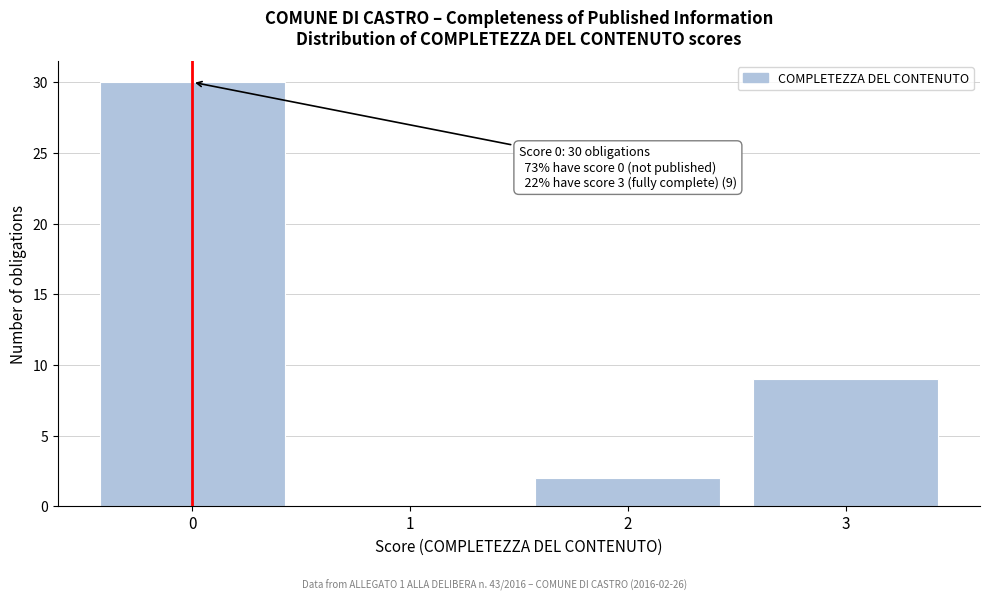

Reading left to right, extract all data points from this chart.

0=30	1=0	2=2	3=9